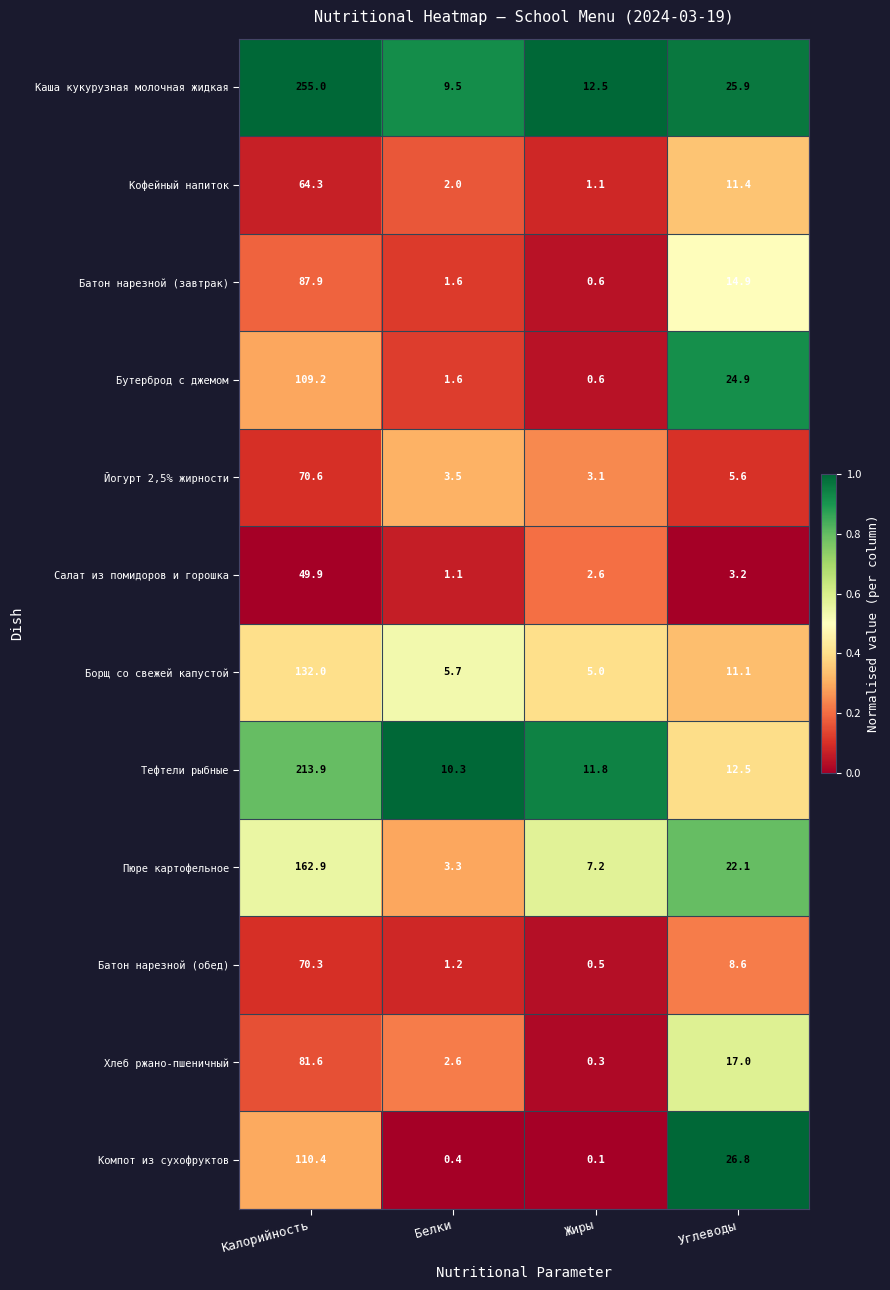

True or false: Бутерброд с джемом has a value of 0.2 at Жиры.

False